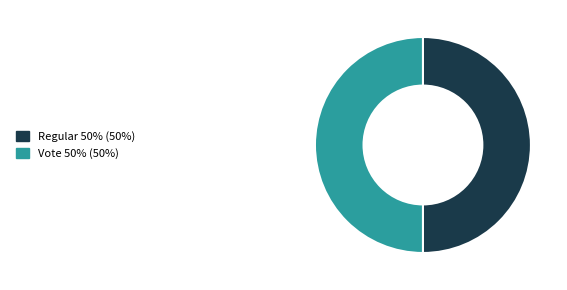

The Regular slice represents 50% of the pie. True or false?

True